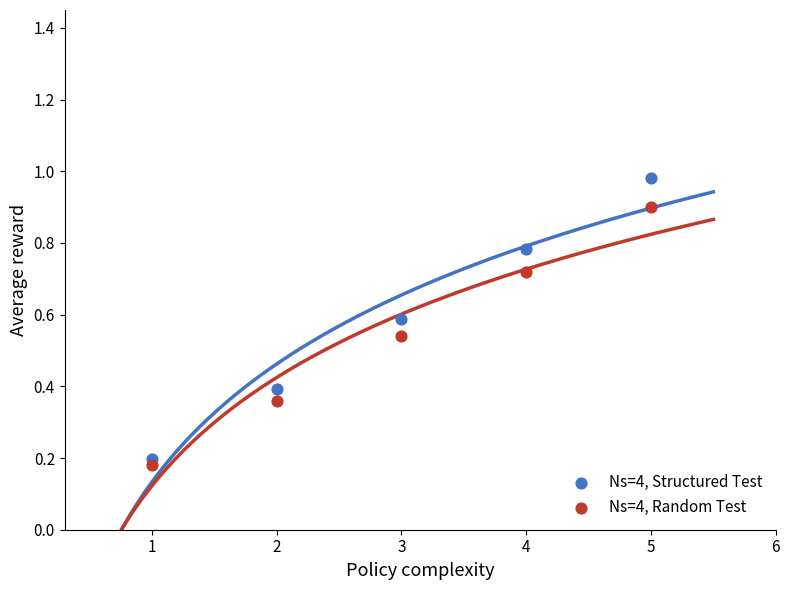

Which series has the largest Y range (max minus min)?

Ns=4, Structured Test